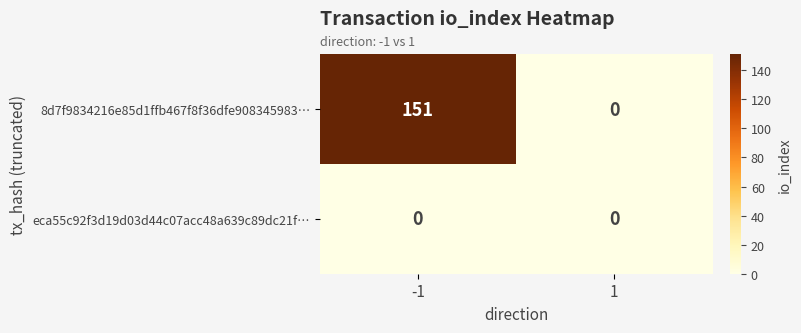

Reading left to right, list all the values displayed in this chart.

8d7f9834216e85d1ffb467f8f36dfe908345983…: 151	0
eca55c92f3d19d03d44c07acc48a639c89dc21f…: 0	0